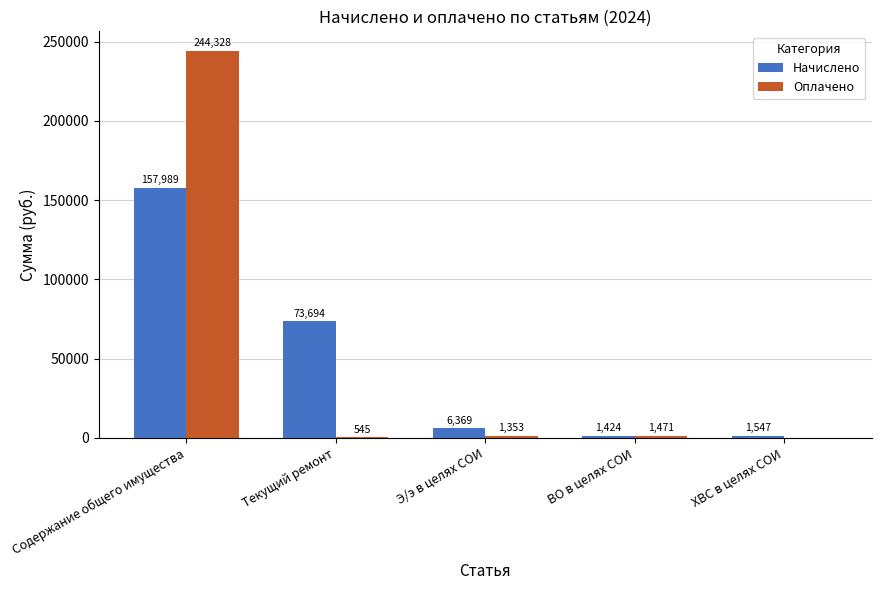

Between Содержание общего имущества and Э/э в целях СОИ, which series saw the biggest shift?

Оплачено